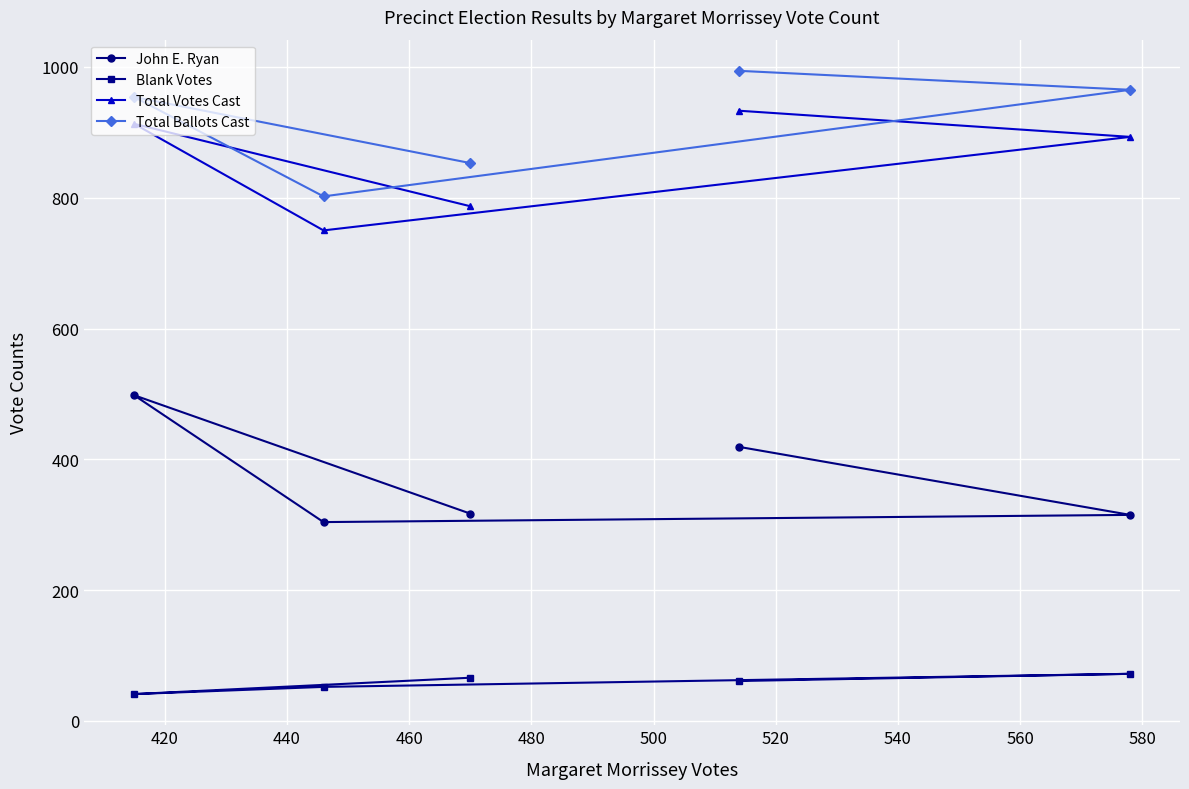

What is the average value of the John E. Ryan series?

371